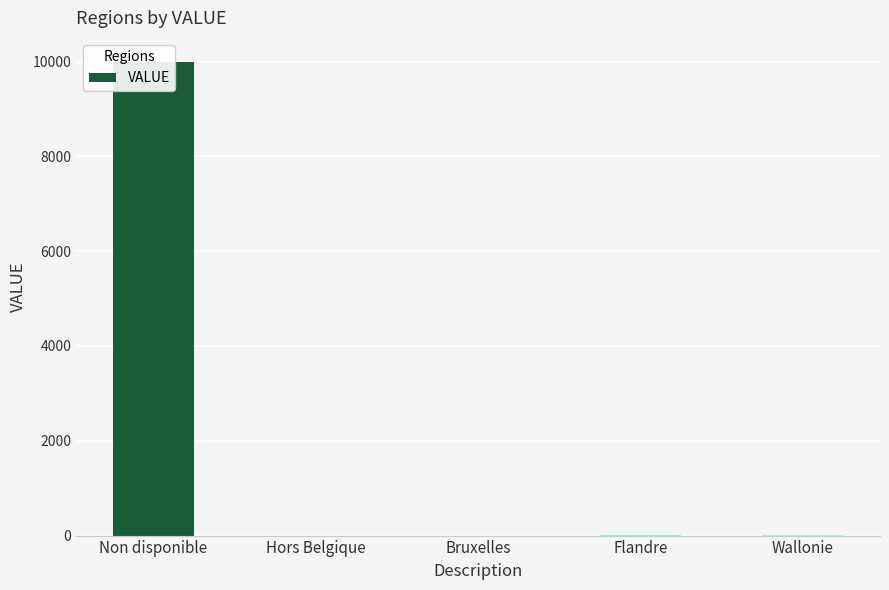

Which label corresponds to the smallest value in the chart?

Hors Belgique